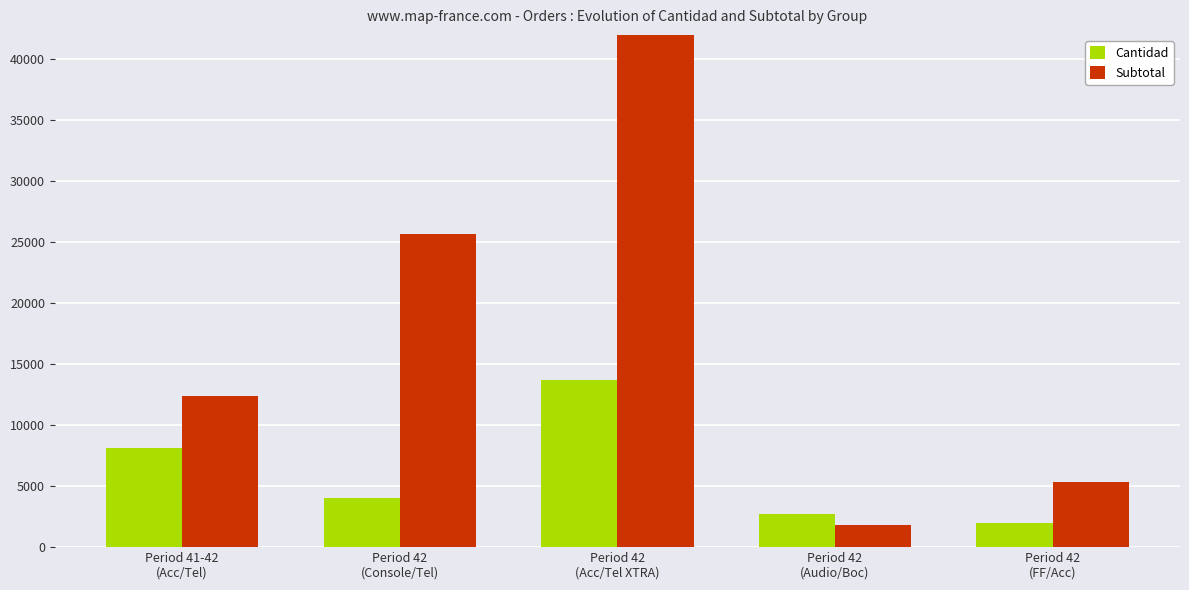

What is the sum of the Cantidad values at Period 42
(Console/Tel) and Period 42
(FF/Acc)?

6013.0